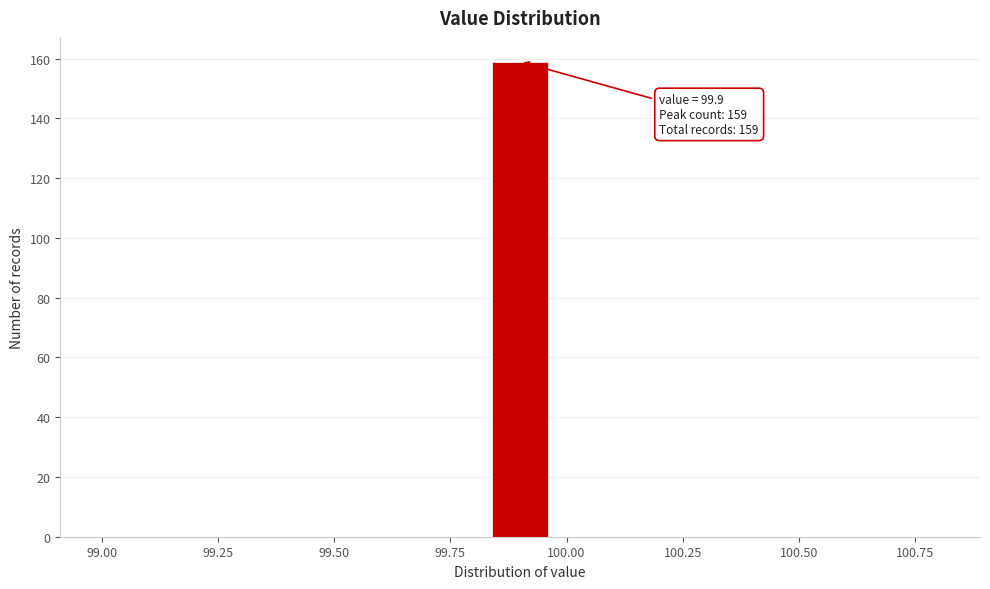

Around what value on the x-axis is the tallest bar? Give the approximate position of its centre, as read against the axis.

99.90